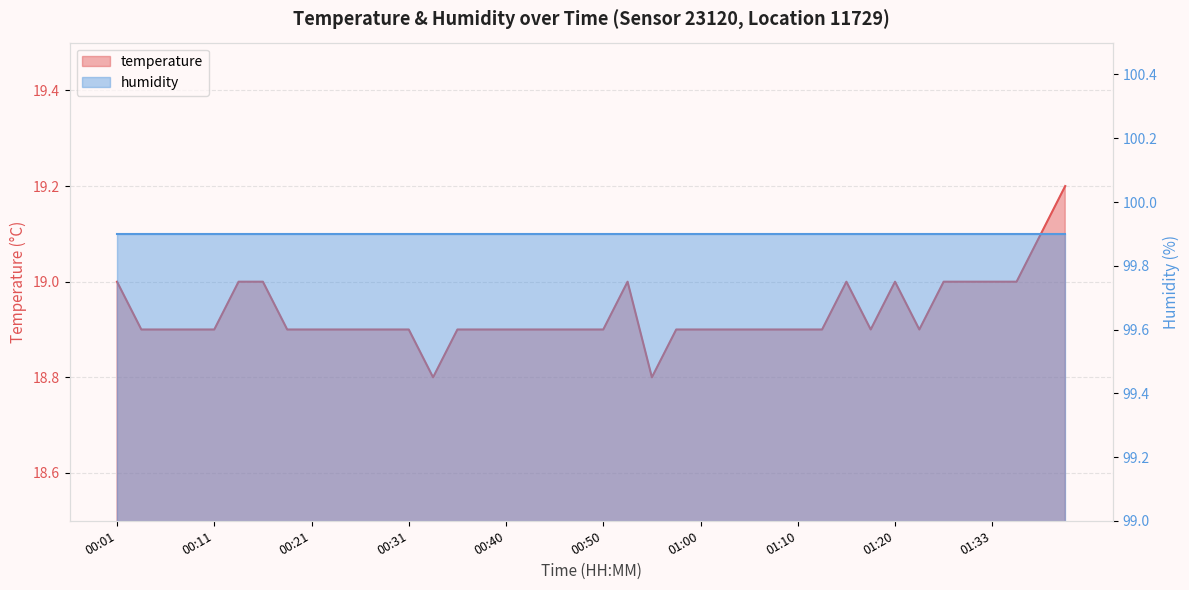

Reading right to left, list all the values displayed in this chart.

19.2	19.1	19.0	19.0	19.0	19.0	18.9	19.0	18.9	19.0	18.9	18.9	18.9	18.9	18.9	18.9	18.9	18.8	19.0	18.9	18.9	18.9	18.9	18.9	18.9	18.9	18.8	18.9	18.9	18.9	18.9	18.9	18.9	19.0	19.0	18.9	18.9	18.9	18.9	19.0